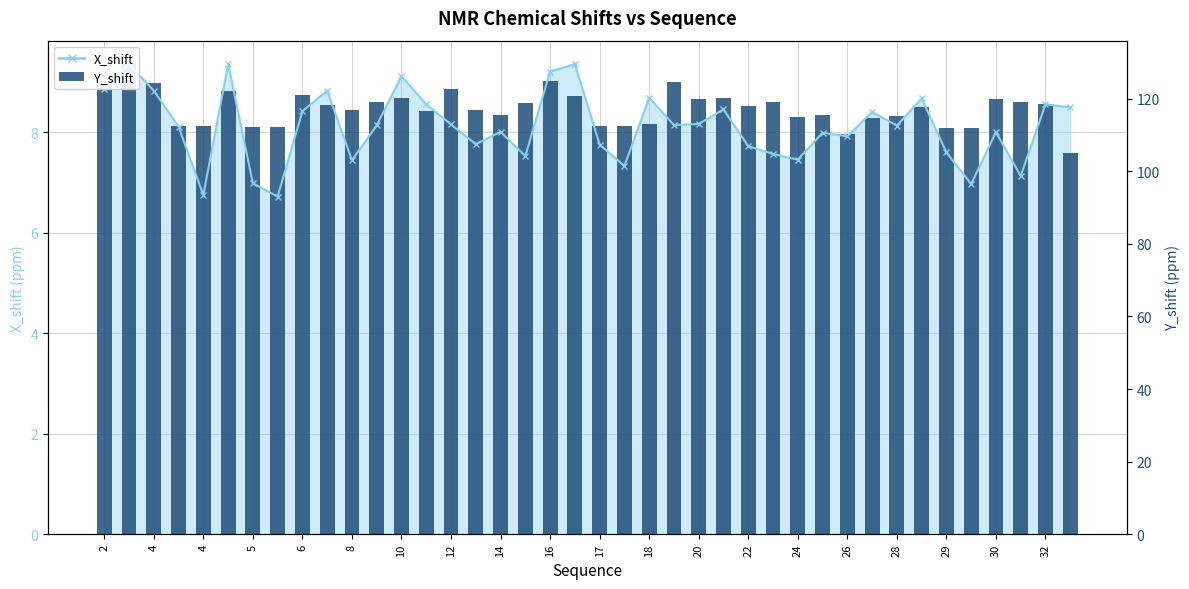

What is the maximum value shown in the chart?

9.4